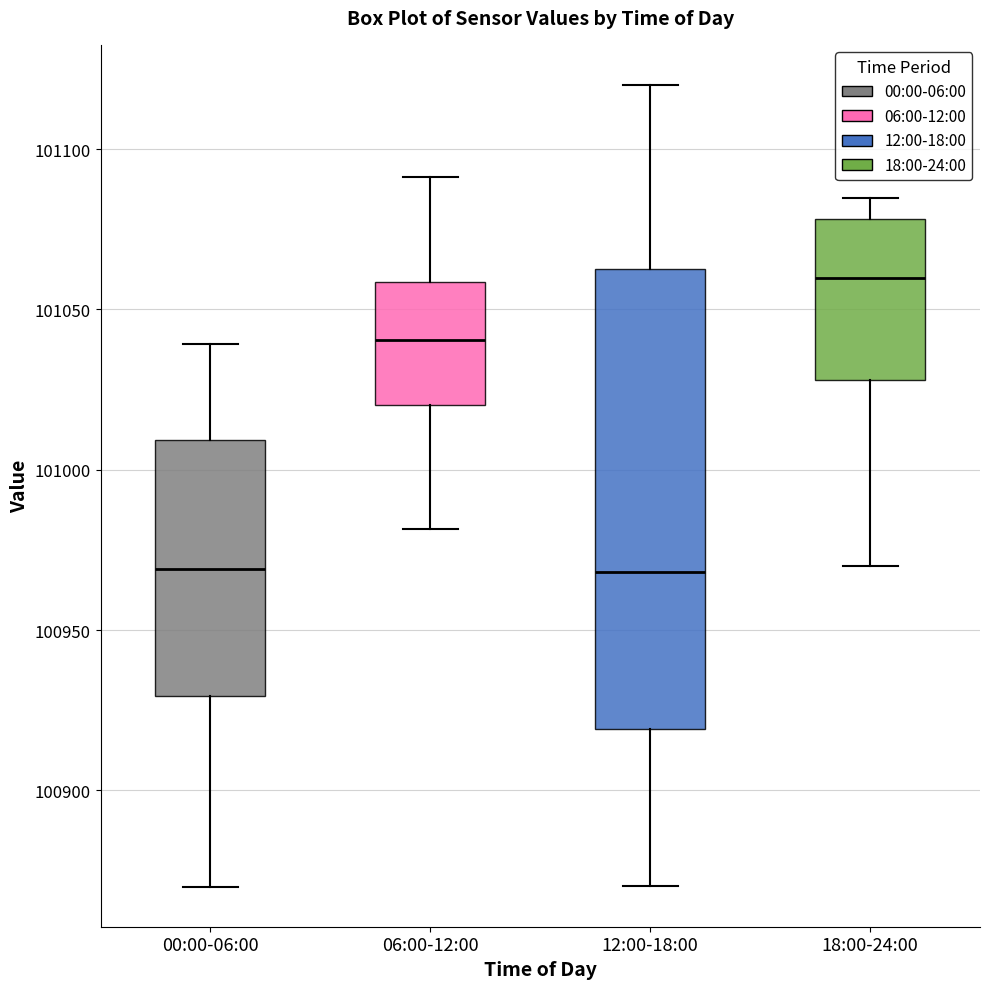

Reading left to right, read every box against the y-axis: the position of its median line, the range the box covers, and the ends of its whiskers. The values are not printed on the chart, so give them approximately, as read against the axis.

00:00-06:00: median 100970, box 100930 to 101010, whiskers 100870 to 101040
06:00-12:00: median 101040, box 101020 to 101060, whiskers 100980 to 101090
12:00-18:00: median 100970, box 100920 to 101065, whiskers 100870 to 101120
18:00-24:00: median 101060, box 101030 to 101080, whiskers 100970 to 101085